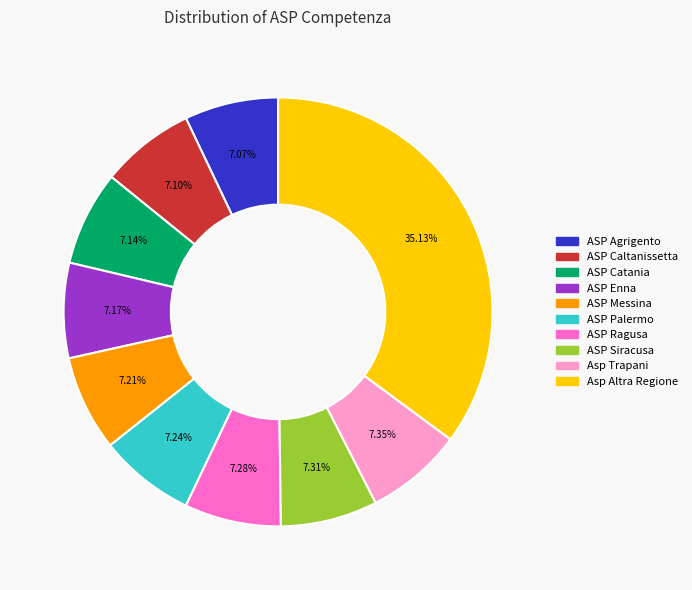

Is it true that ASP Enna is 7% of the pie?

True